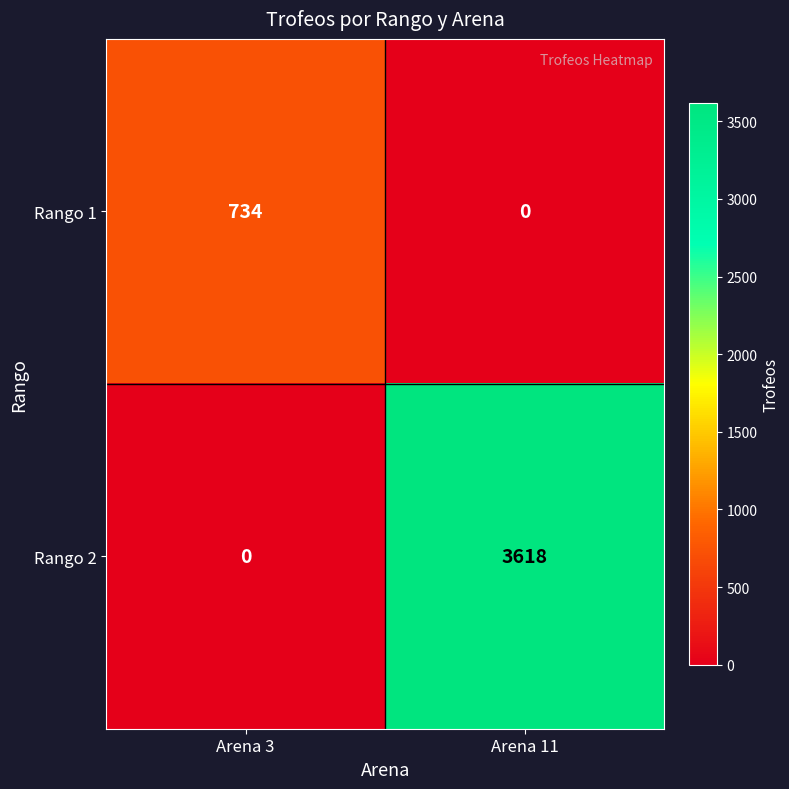

What is the sum of all Rango 1 values?

734